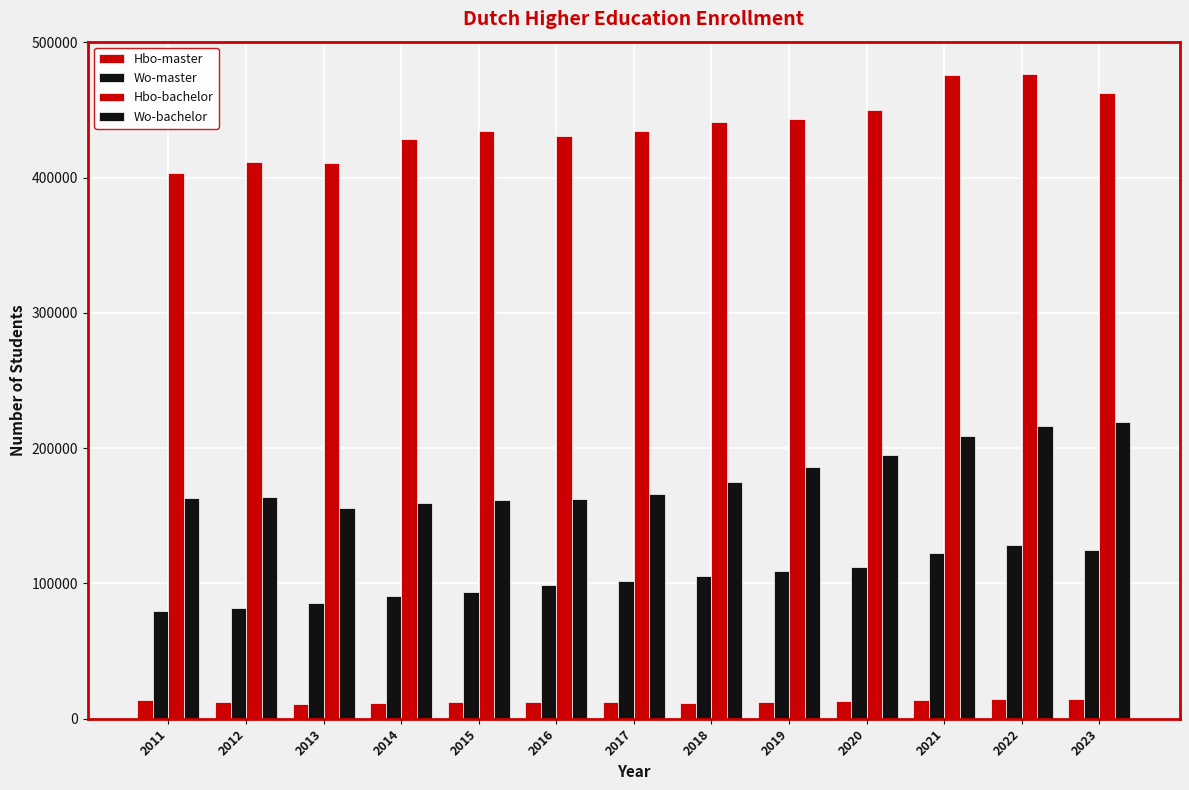

What is the lowest value of the Wo-bachelor series?

156080